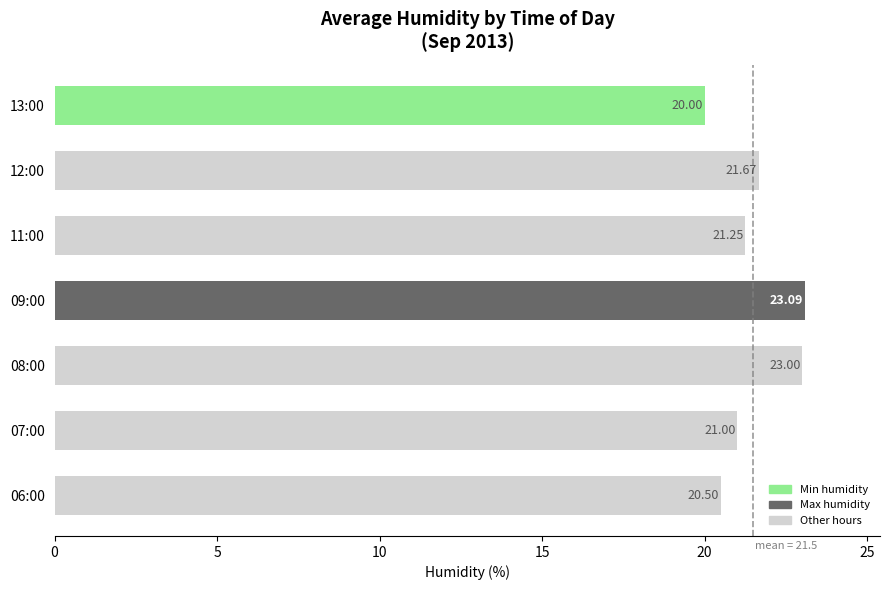

What is the sum of all values?

150.5